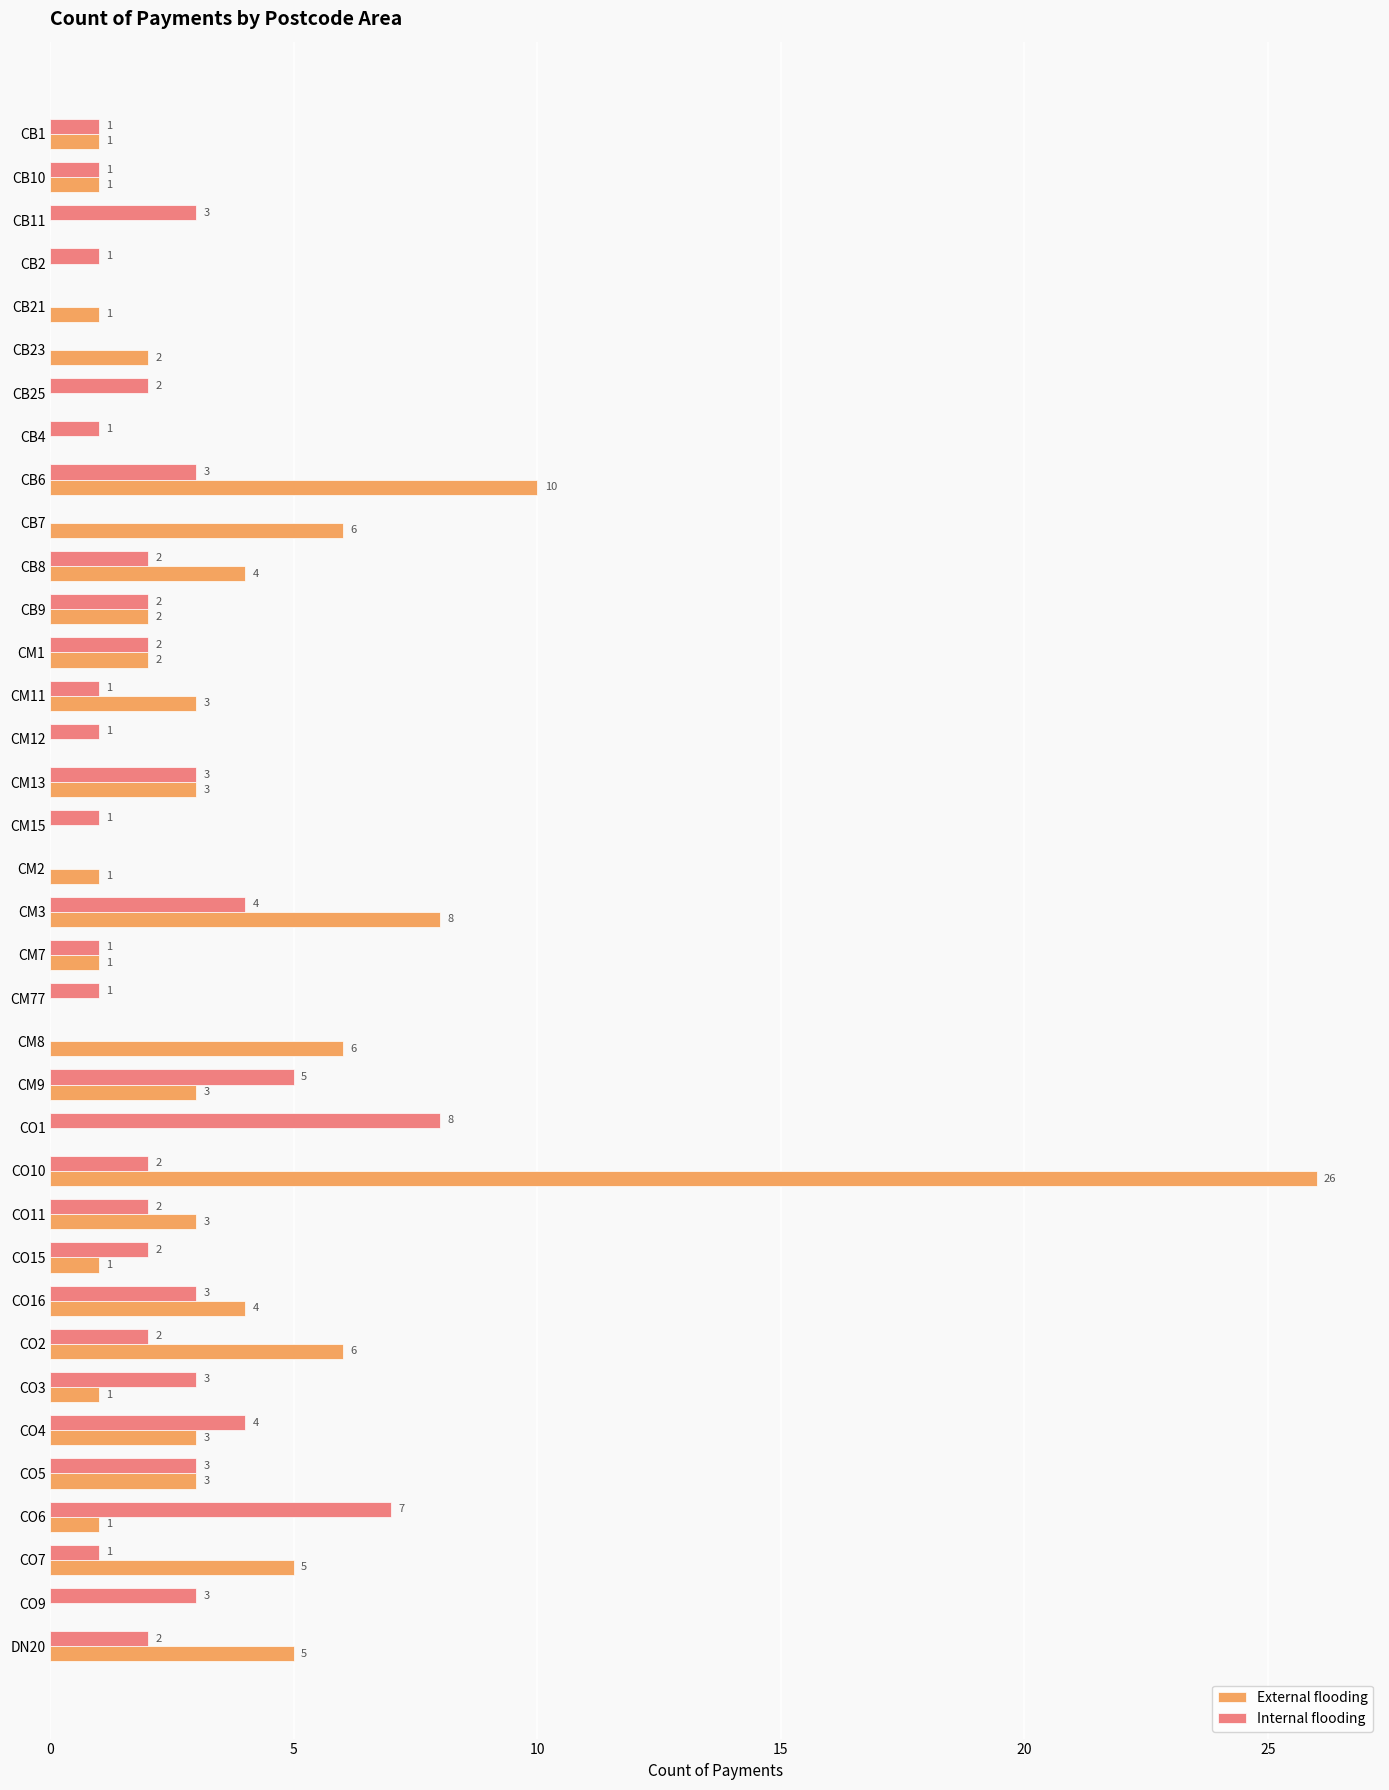

What is the sum of all Internal flooding values?

77